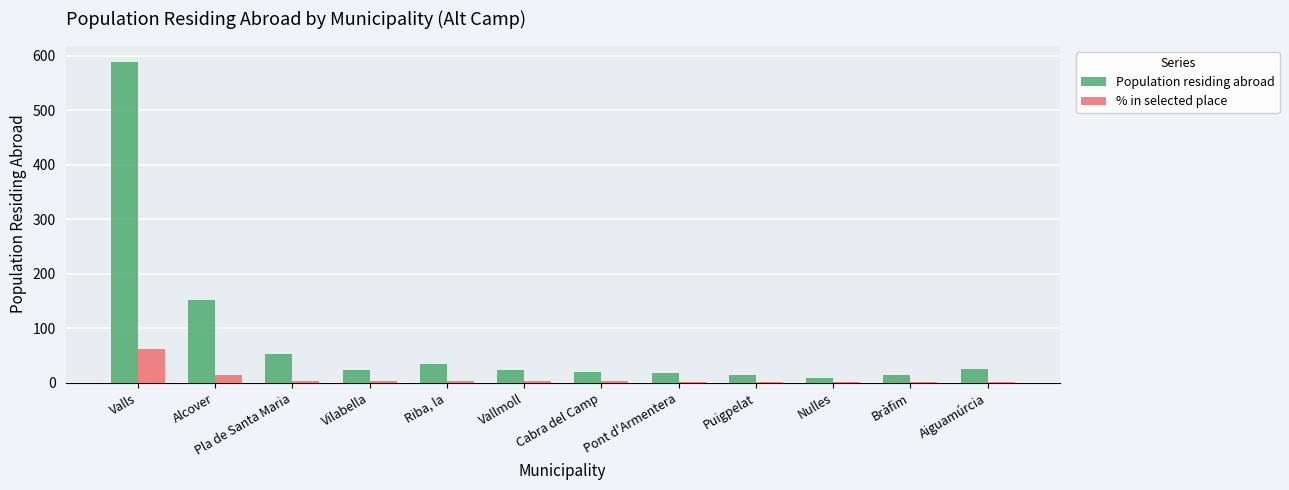

At which label does % in selected place first exceed 2?

Valls